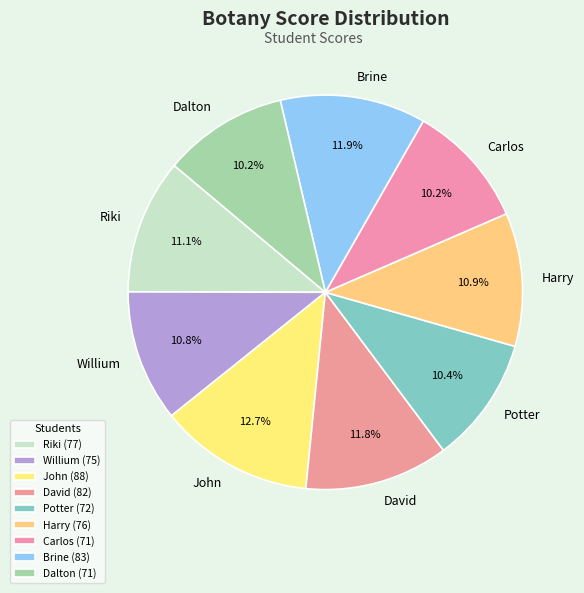

Is there a majority slice in this chart?

No